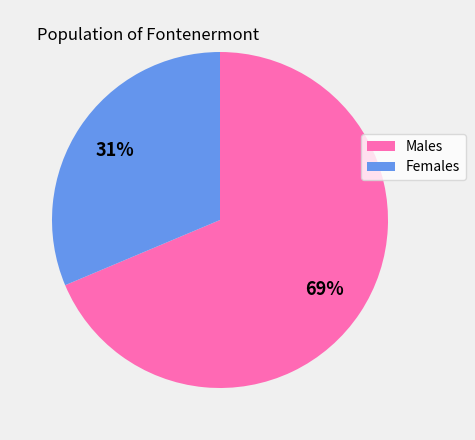

To the nearest percent, what is the average slice percentage?

50%